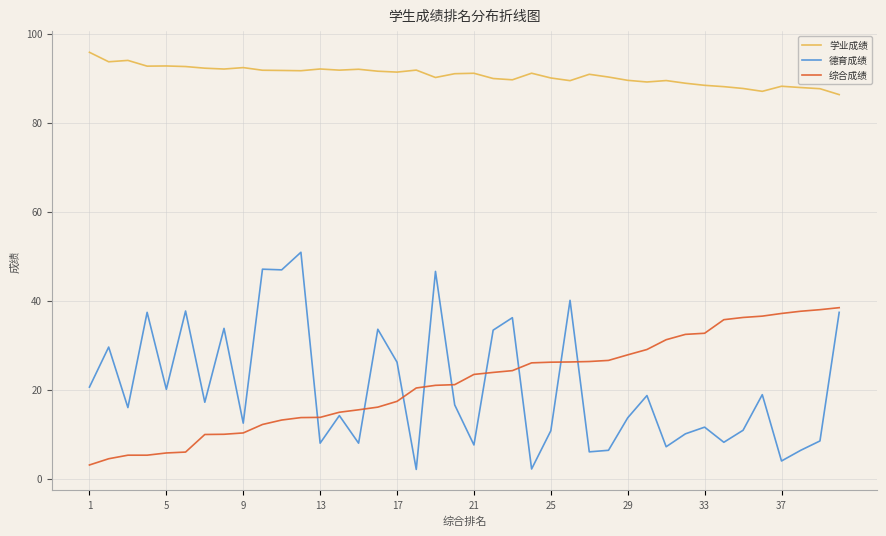

What is the difference between the maximum and minimum values in the 学业成绩 series?

9.5